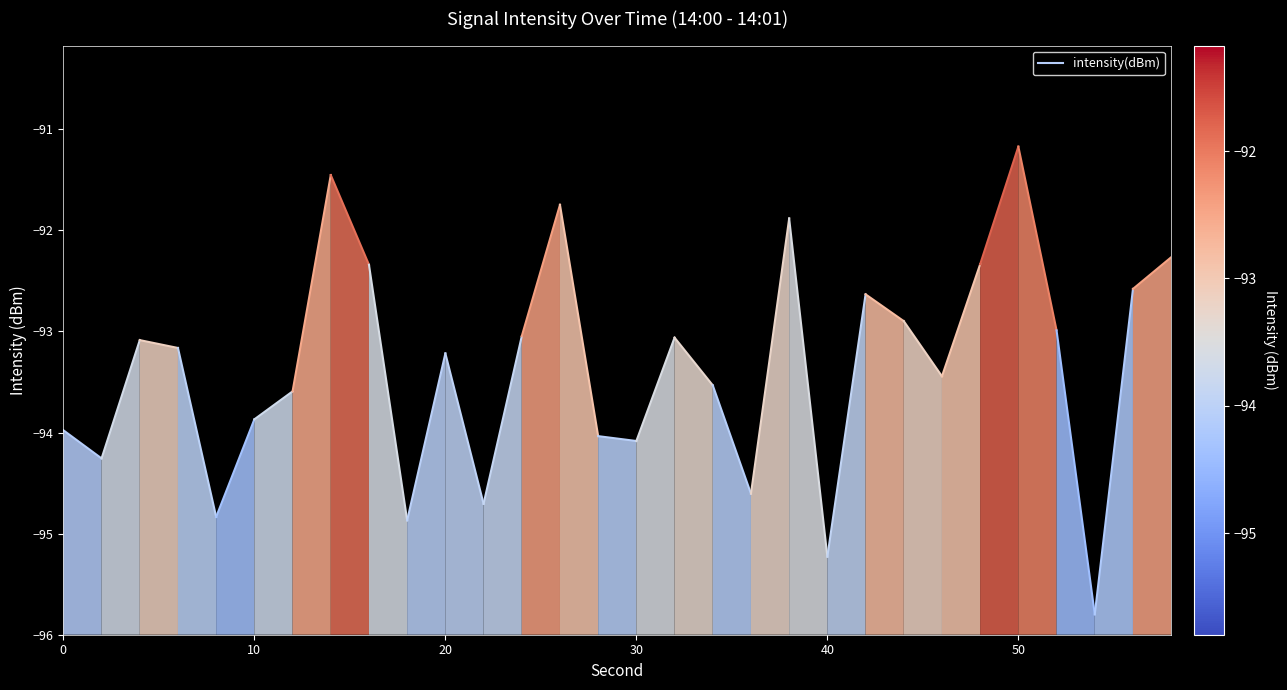

Is it true that the value at 0 is -94.0?

True